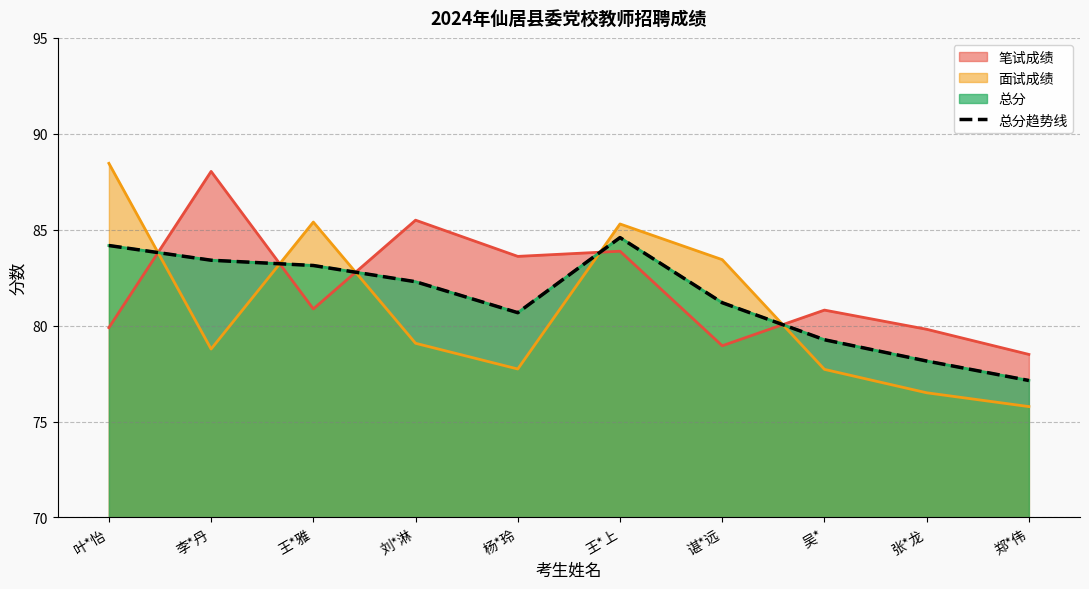

Which label corresponds to the smallest value in the chart?

郑*伟